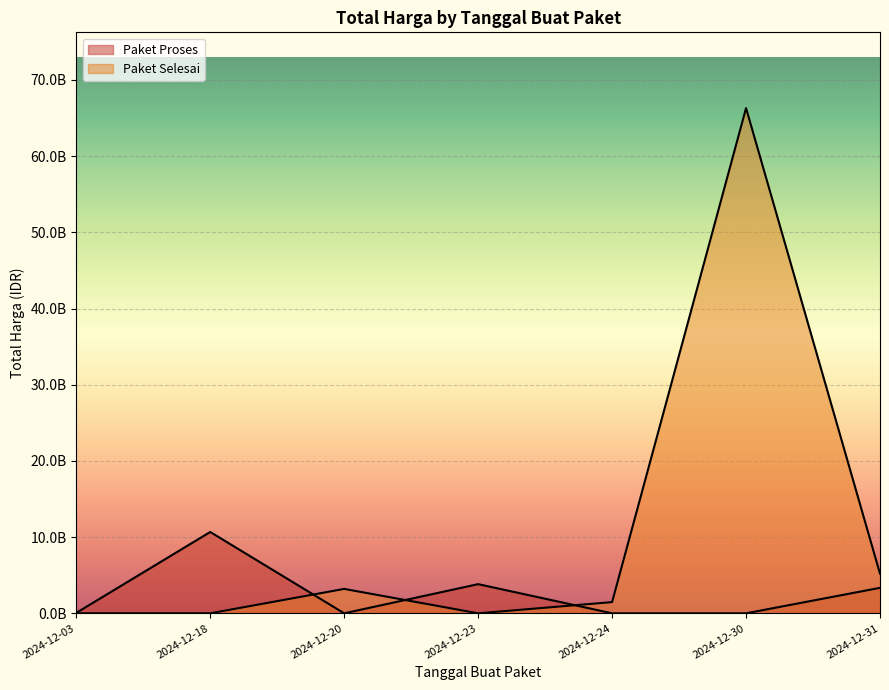

What is the lowest value of the Paket Proses series?

58272000